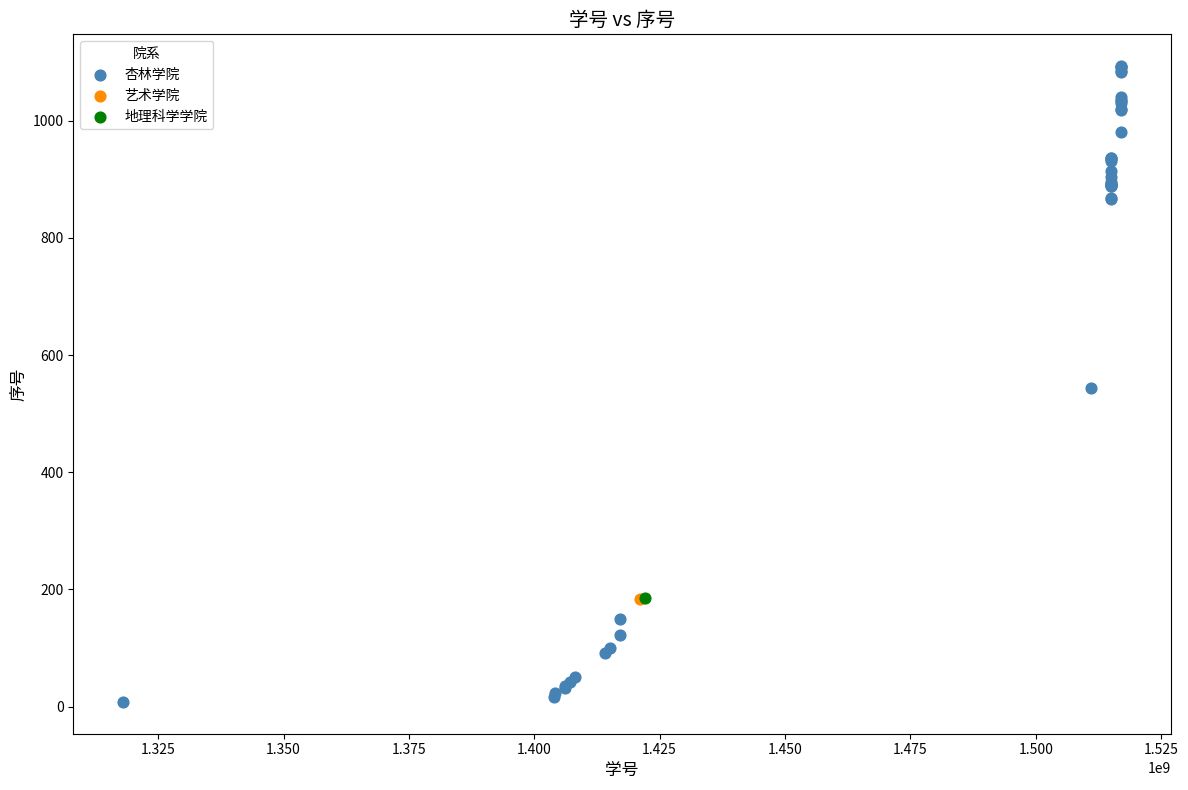

What are all the series names shown in the legend?

杏林学院, 艺术学院, 地理科学学院